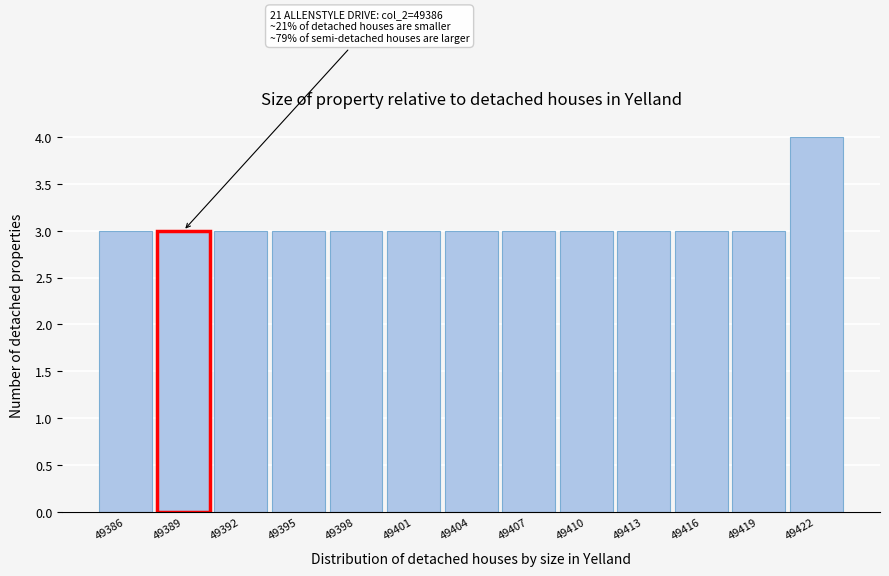

Reading left to right, what are all the values shown in this chart?

3	3	3	3	3	3	3	3	3	3	3	3	4